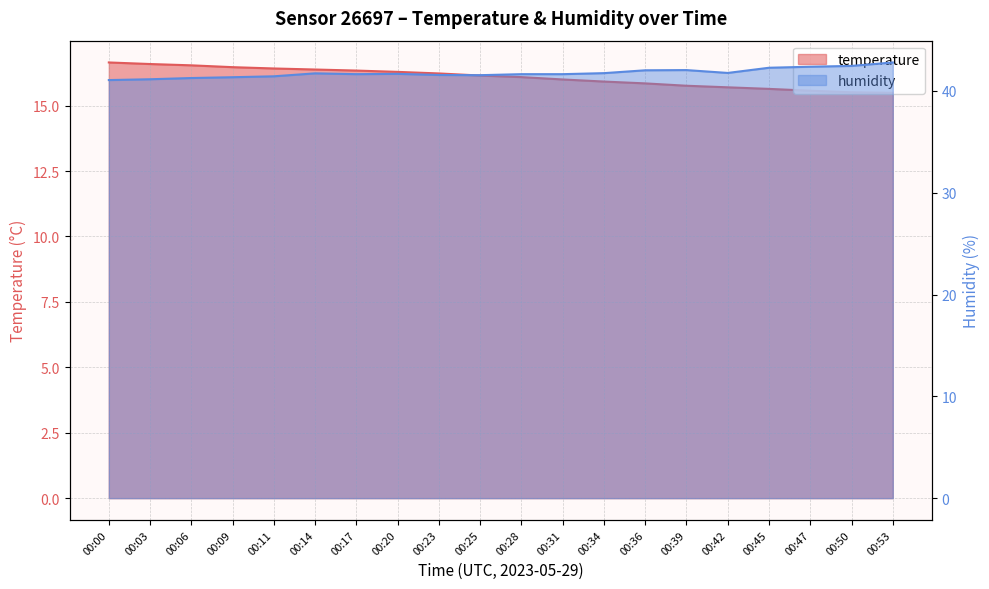

True or false: temperature and humidity cross at least once.

False